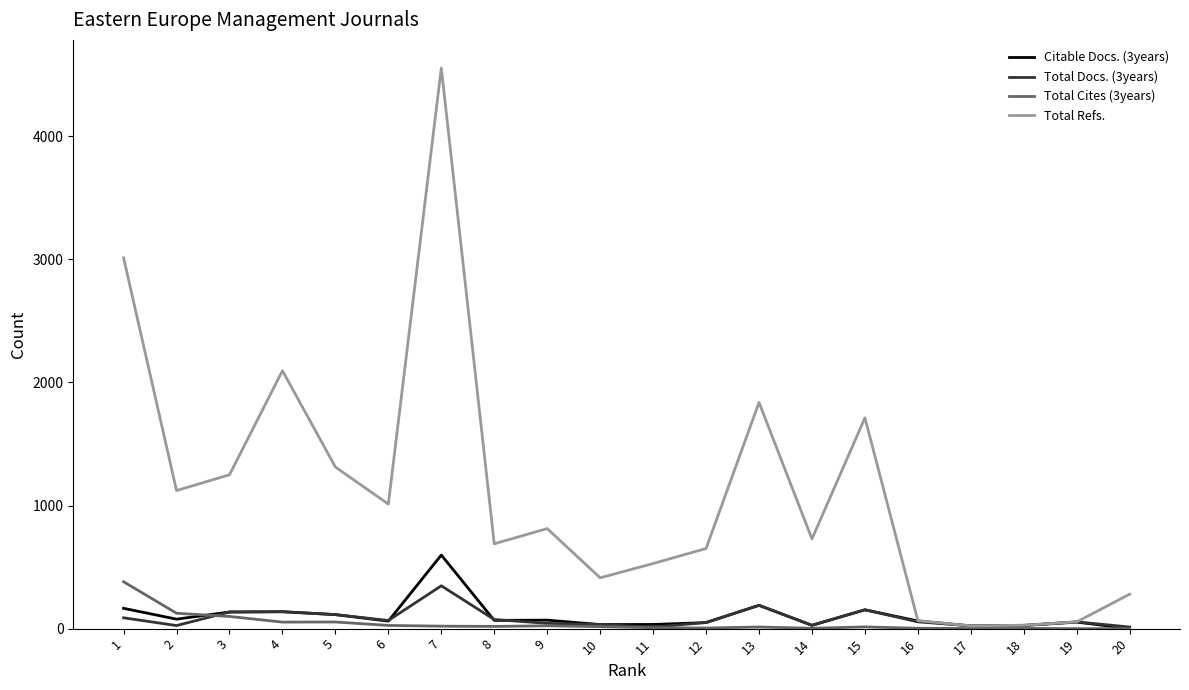

What is the difference between the maximum and second lowest values in the Total Cites (3years) series?

381